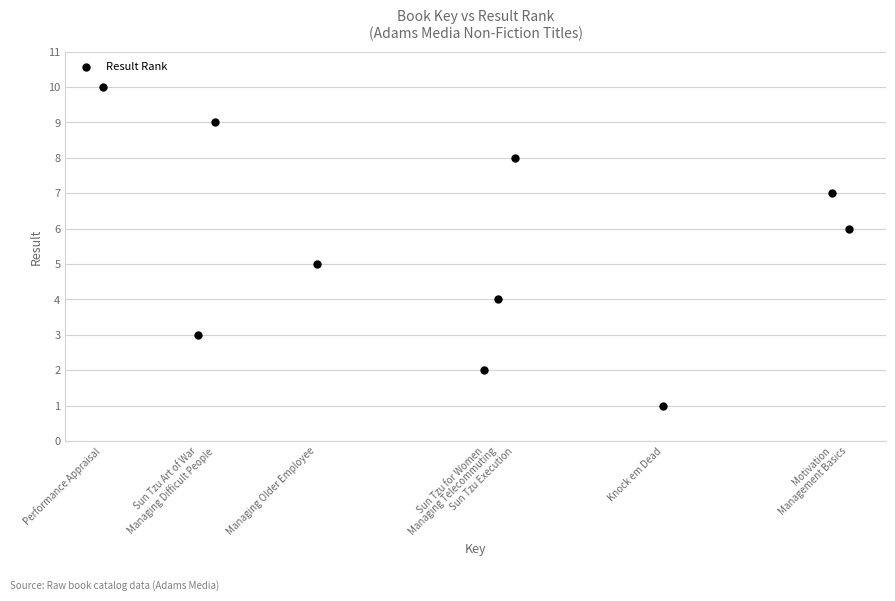

What is the average X value?

2137702556